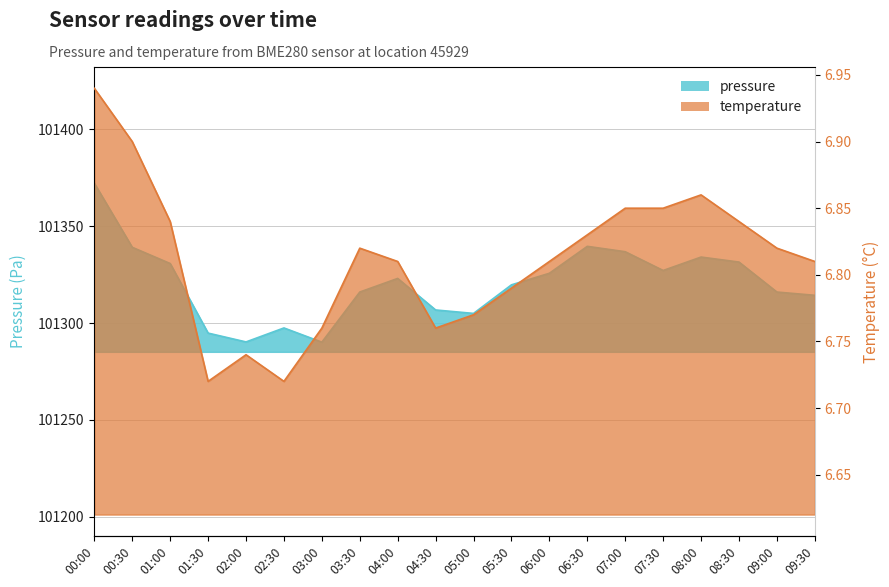

What is the sum of all temperature values?

136.2